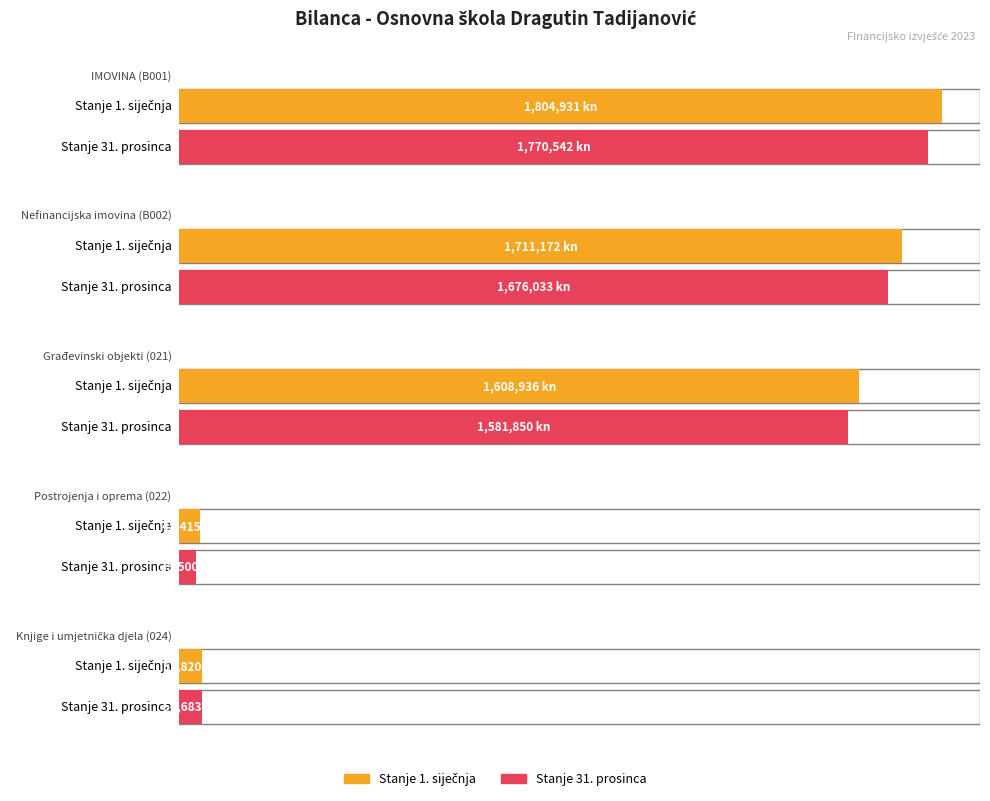

What is the sum of the Stanje 31. prosinca values at Postrojenja i oprema (022) and Nefinancijska imovina (B002)?

1715533.1